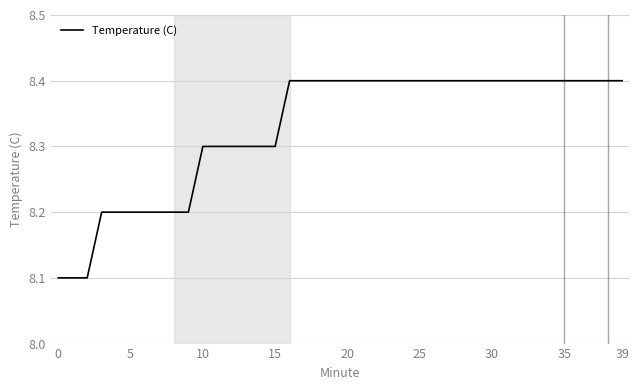

What is the smallest value displayed?

8.1